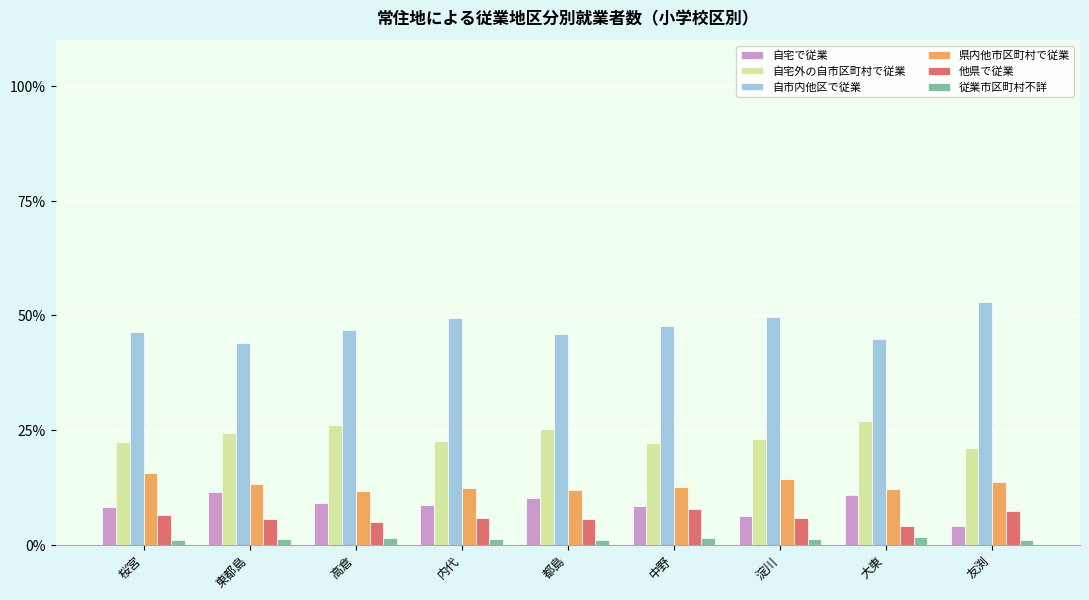

What is the label of the 3rd bar from the left?

高倉